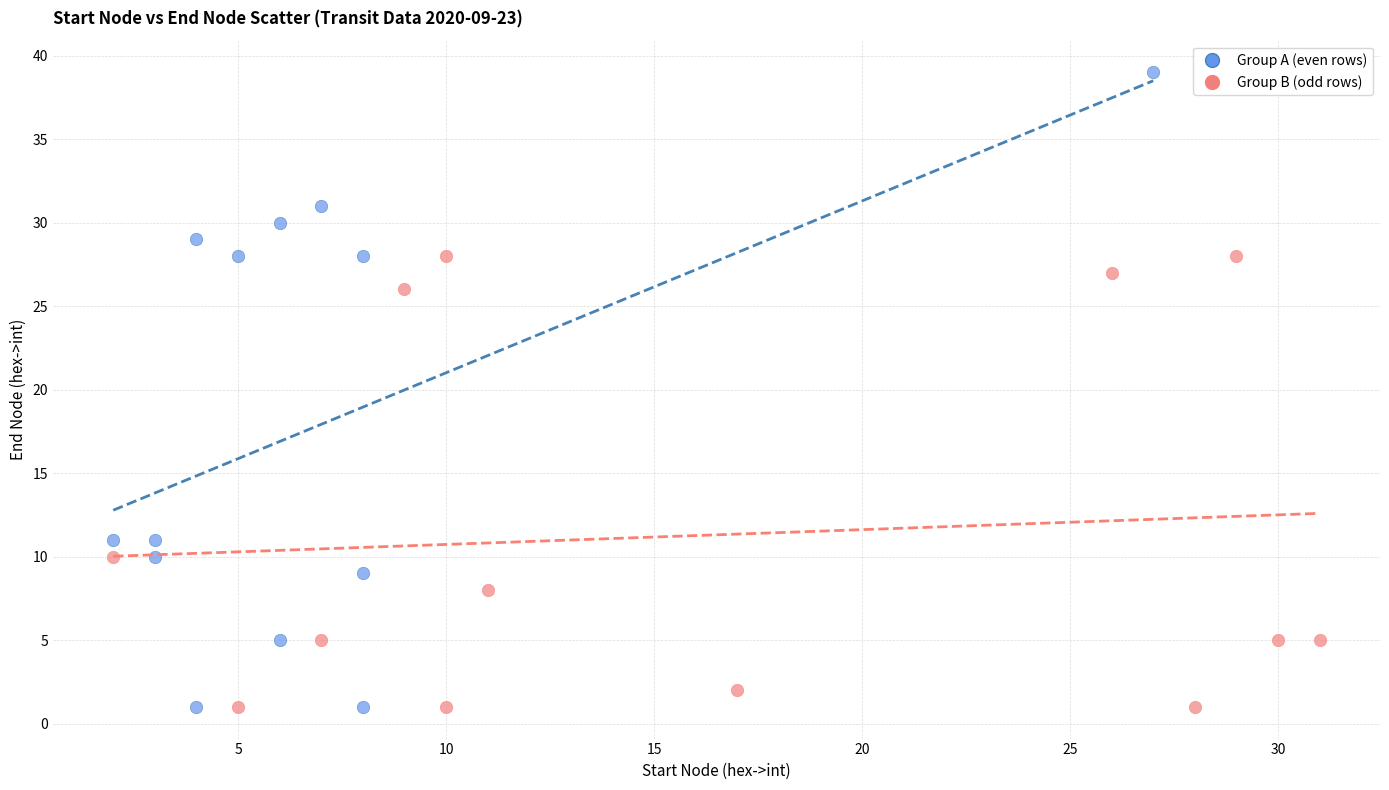

What are all the series names shown in the legend?

Group A (even rows), Group B (odd rows)